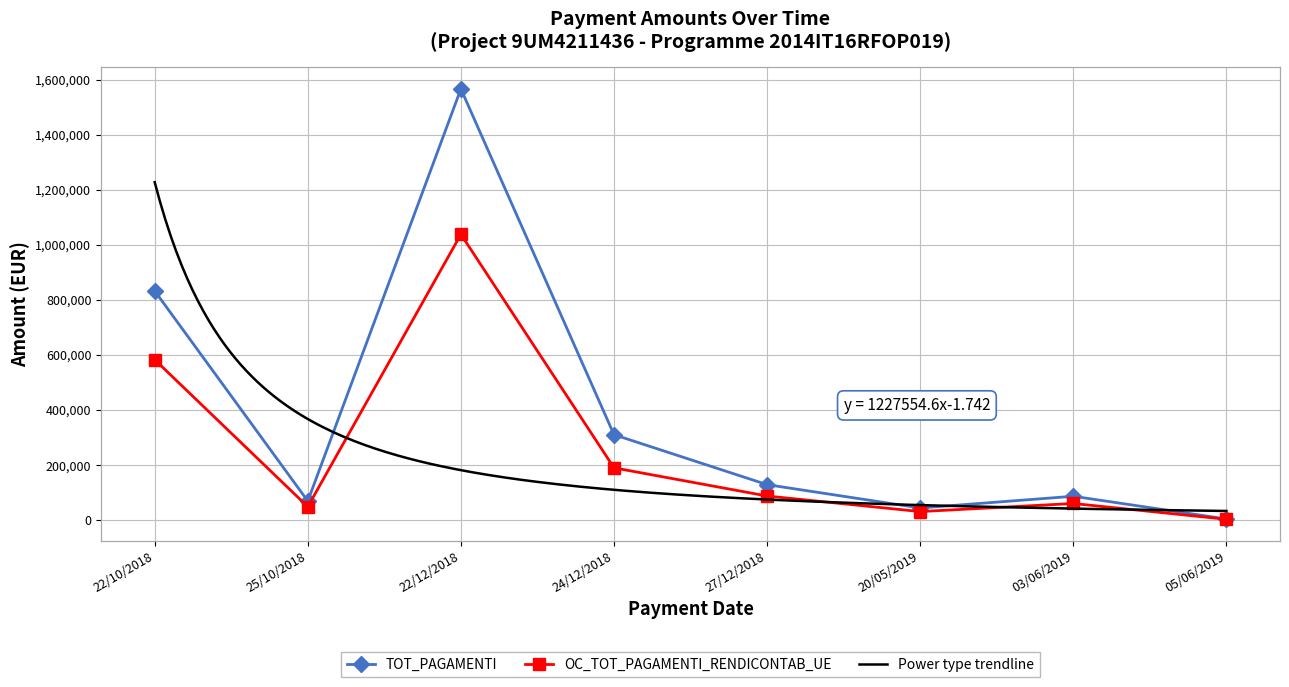

Where is the first local minimum for OC_TOT_PAGAMENTI_RENDICONTAB_UE?

25/10/2018